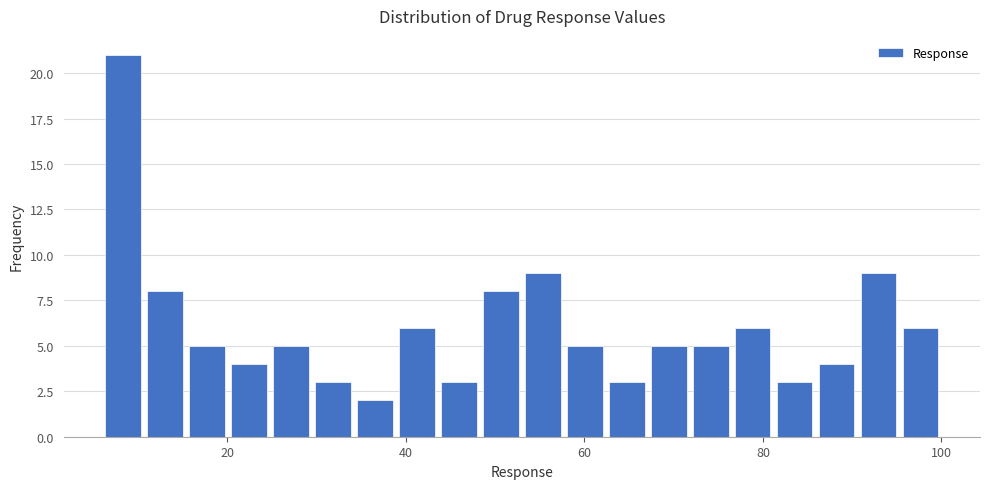

Read against the x-axis, roughly where is the centre of the tallest bar?

8